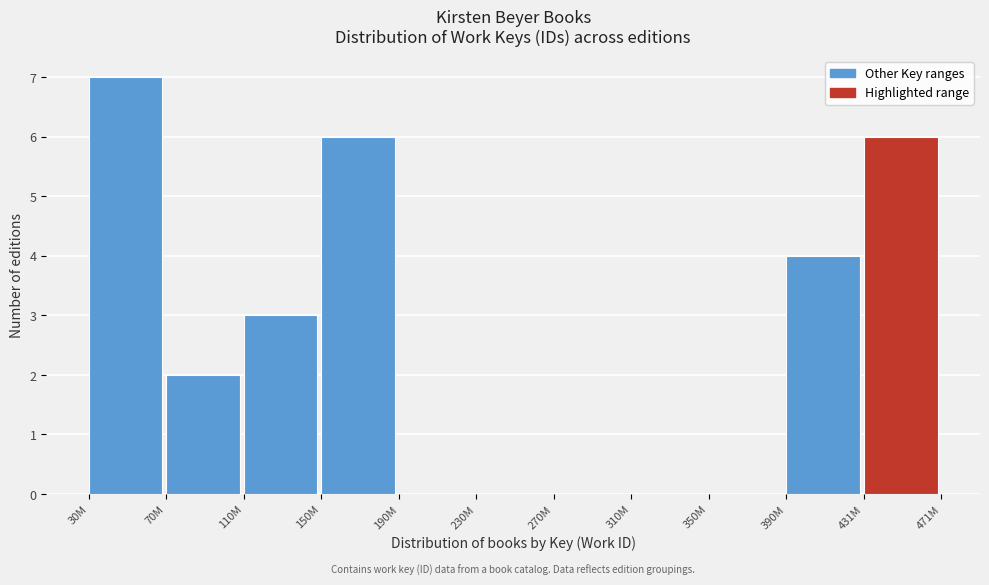

Reading left to right, transcribe all the data shown in this chart.

30M=7	70M=2	110M=3	150M=6	190M=0	230M=0	270M=0	310M=0	350M=0	390M=4	431M=6